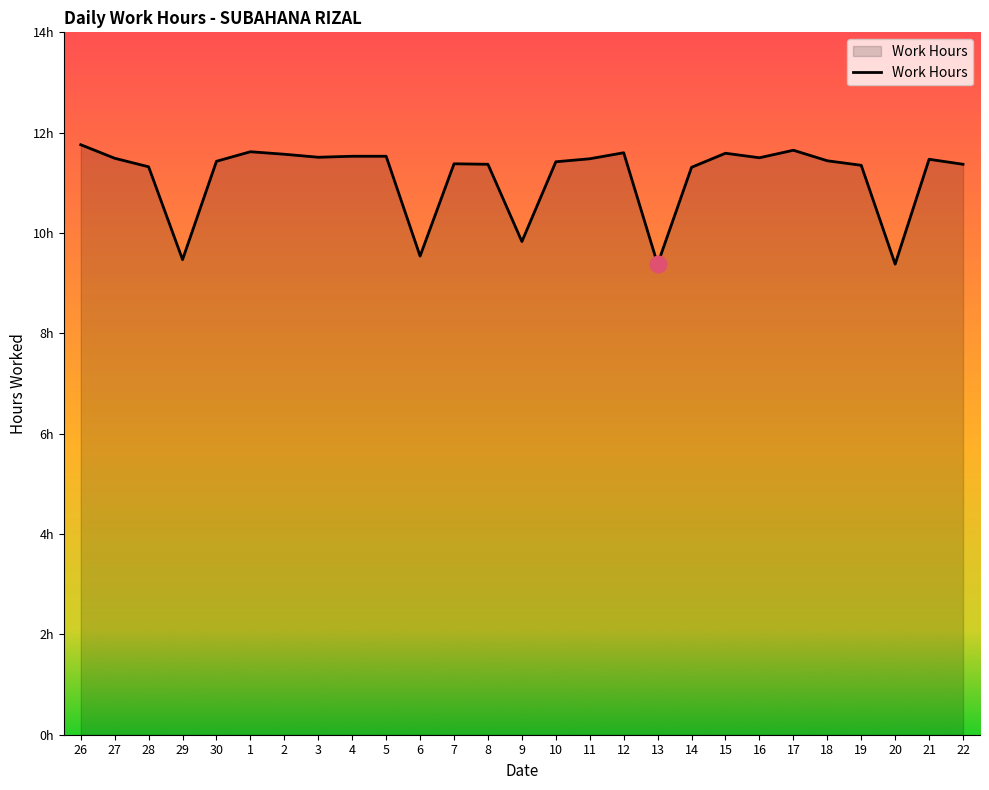

What is the maximum value shown in the chart?

11.8